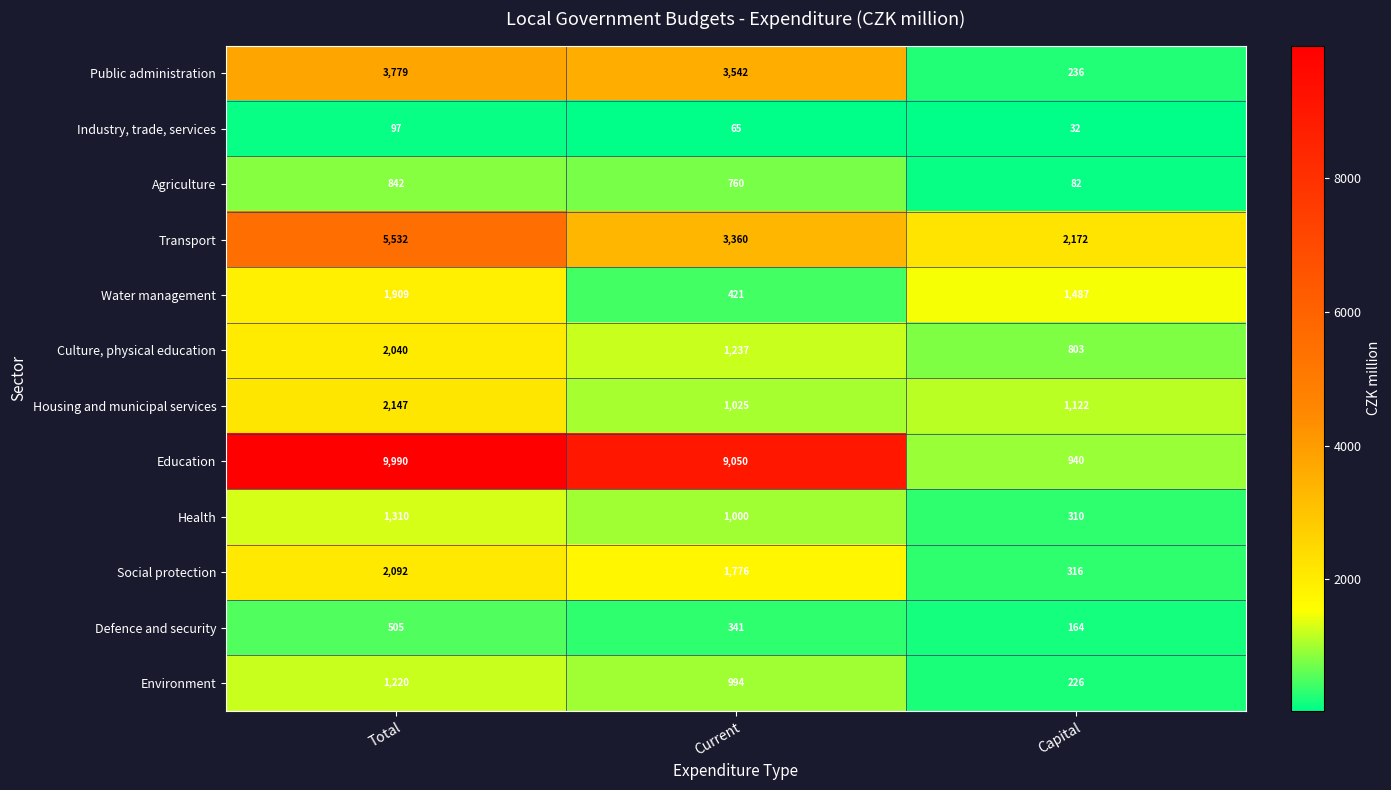

Which series changed the most between Current and Capital?

Education